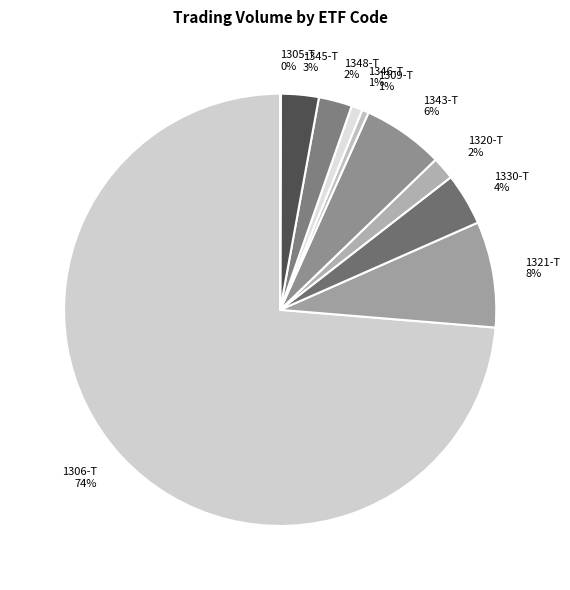

To the nearest percent, what is the difference between the 1320-T and 1321-T slice percentages?

6%